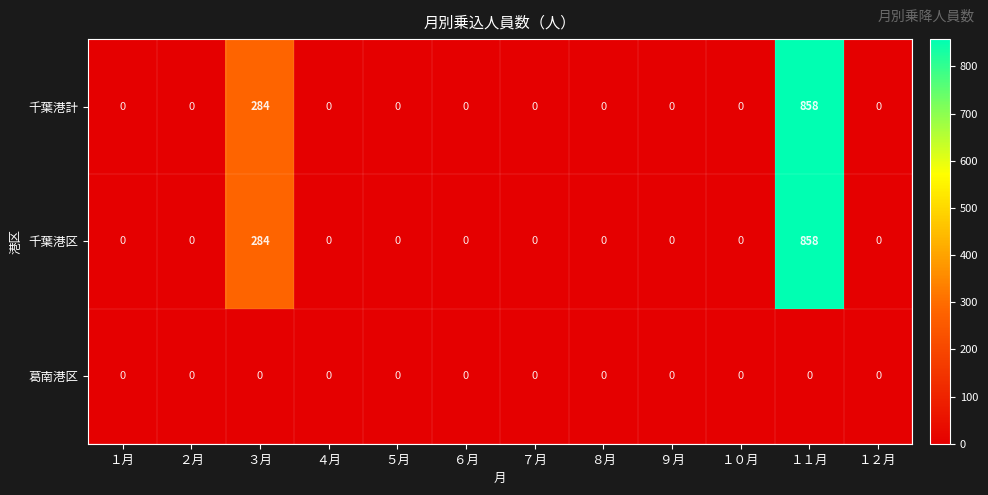

The value of 葛南港区 at １０月 is 0. True or false?

True